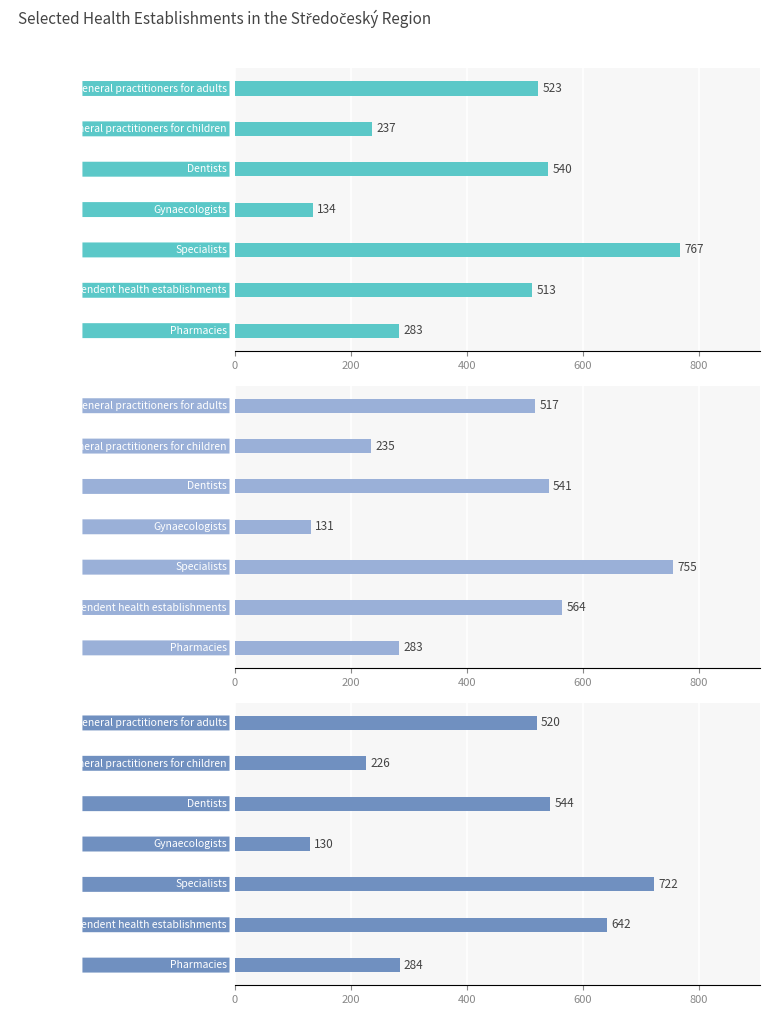

At which category does the chart reach its peak across all series?

Specialists